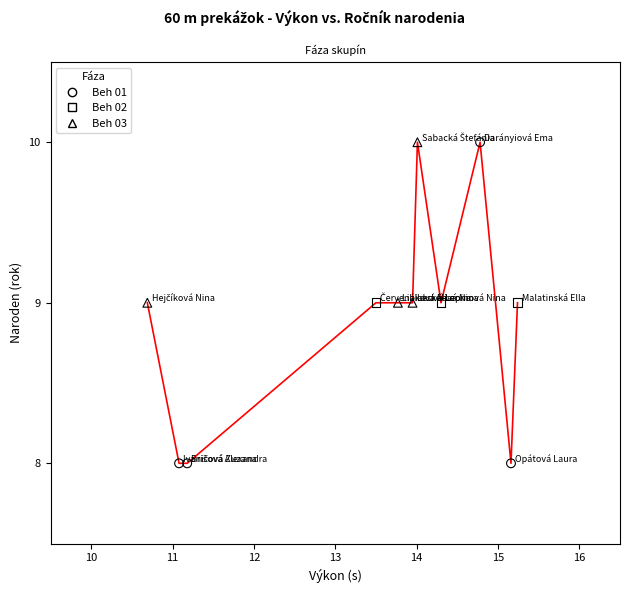

What are all the series names shown in the legend?

Beh 01, Beh 02, Beh 03